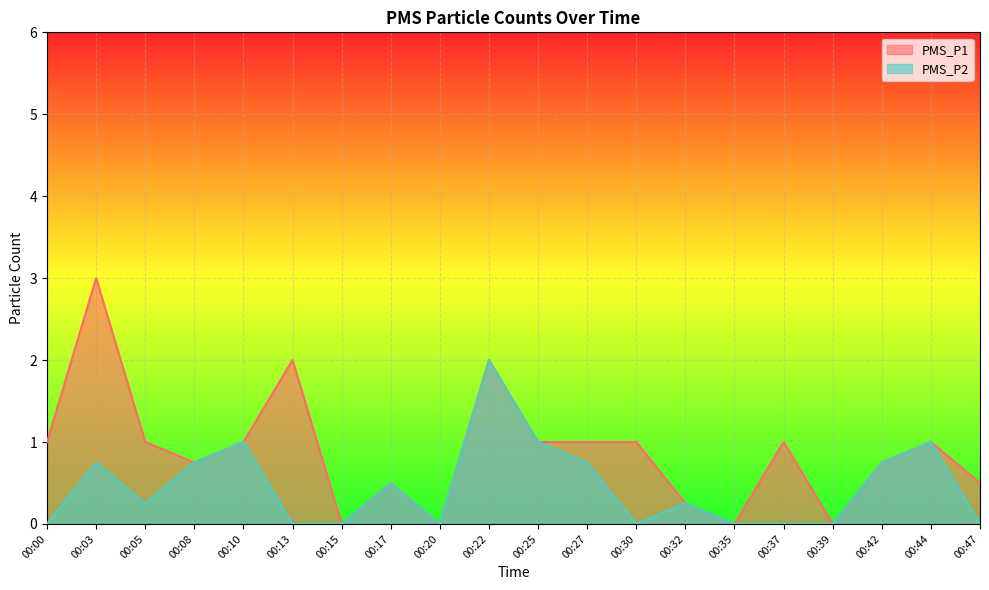

Between 00:03 and 00:17, which series saw the biggest shift?

PMS_P1